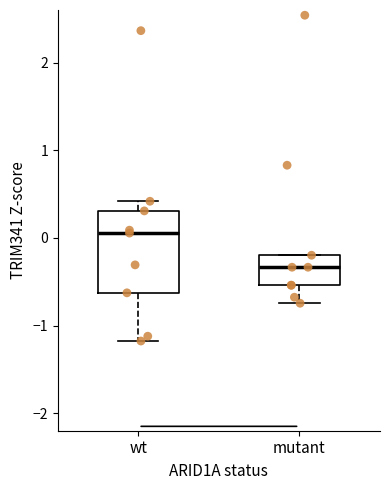

Comparing the boxes themselves (not the whiskers), which one is the tallest?

wt